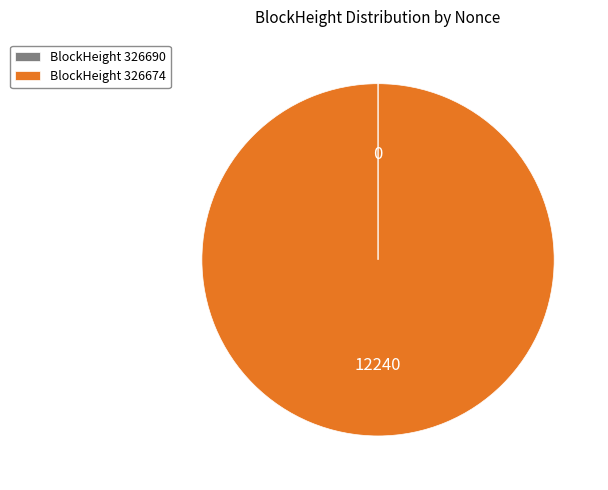

Is there any slice that represents more than half of the pie?

Yes